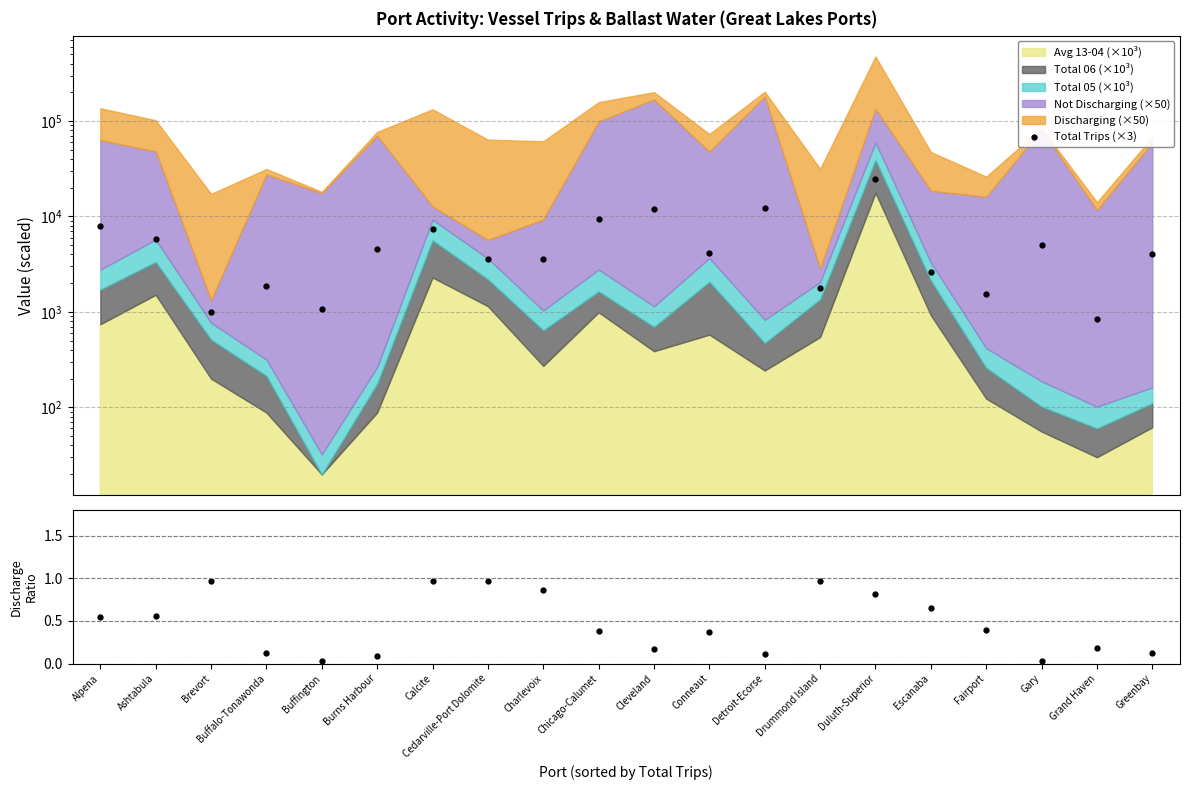

True or false: Total Trips (×3) and Discharge/Total ratio cross at least once.

False